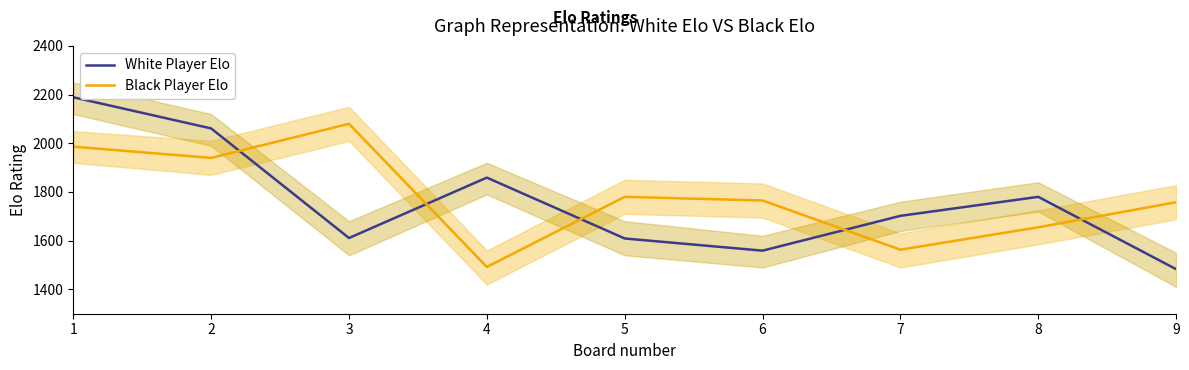

What is the maximum value shown in the chart?

2189